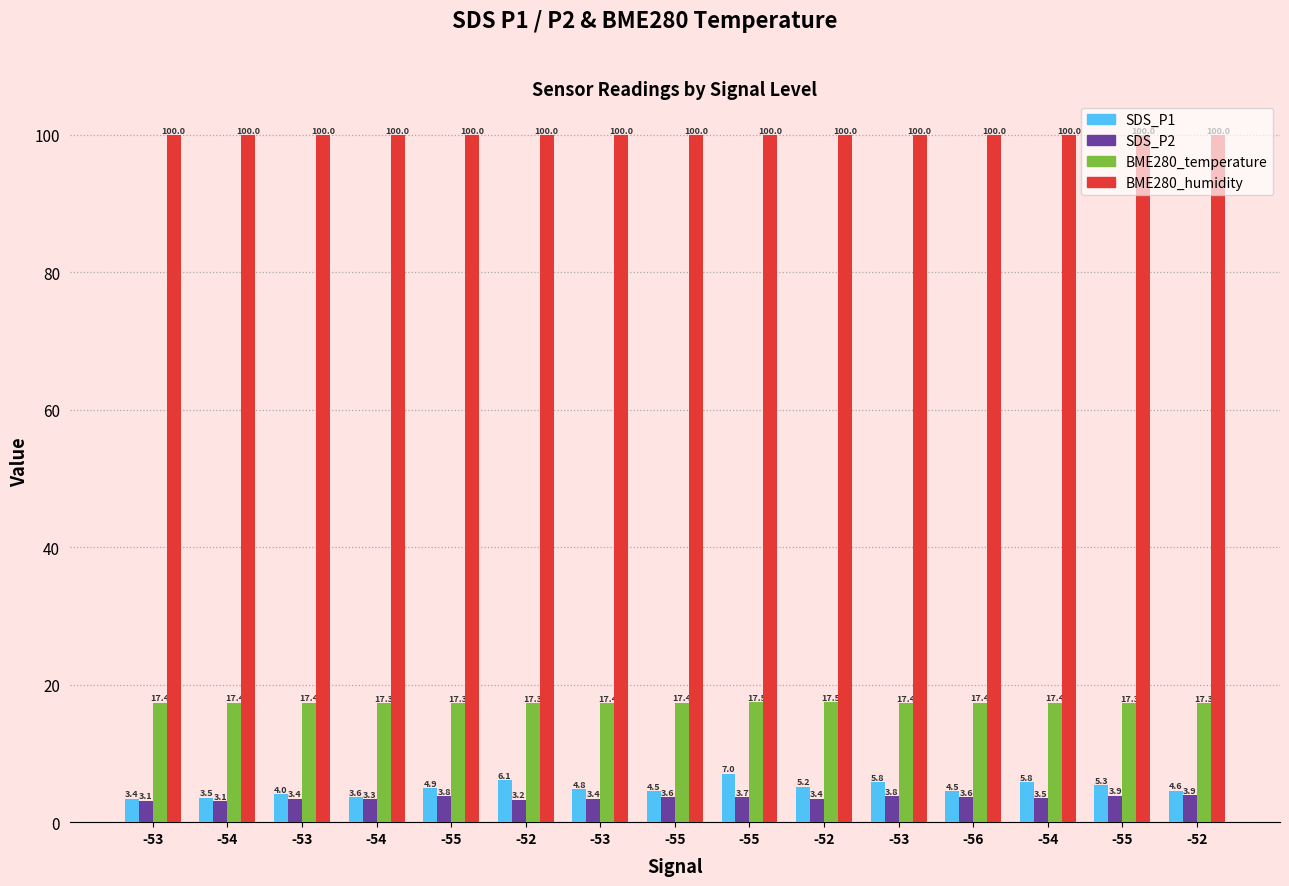

What is the spread (max minus min) of values at -53?

96.9